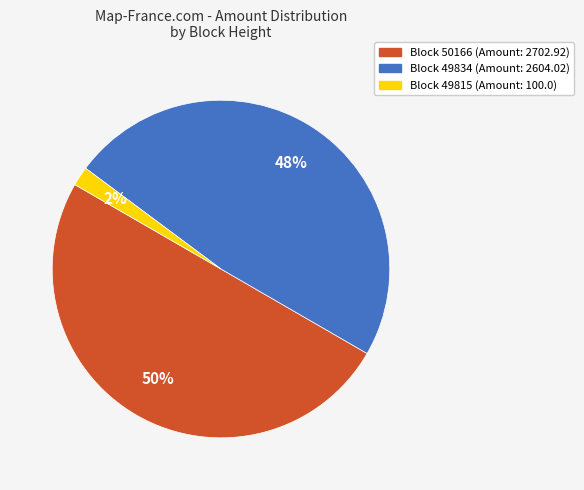

The Block 50166 (Amount: 2702.92) slice represents 35% of the pie. True or false?

False